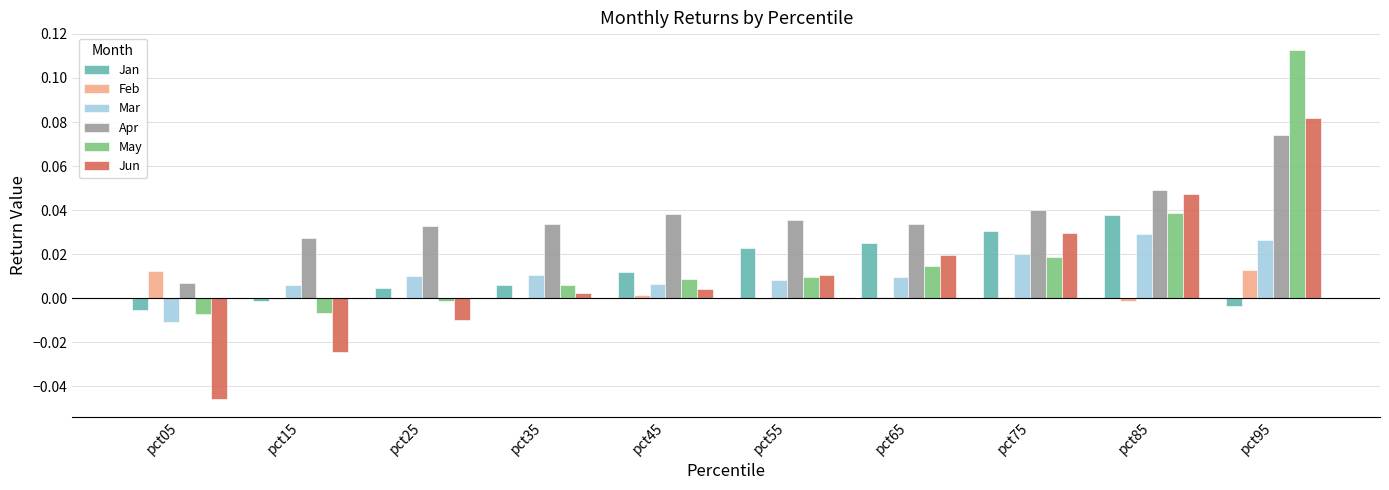

Which series has the largest total across all categories?

Apr